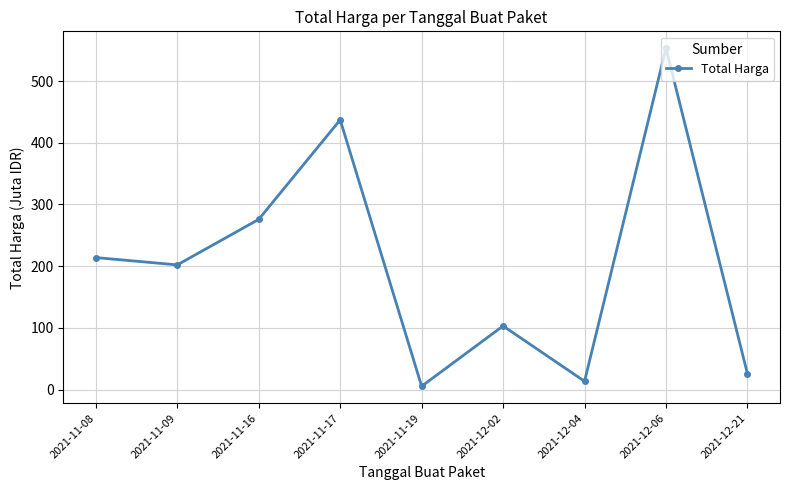

The chart shows a value of 25.6 at 2021-12-21. True or false?

True